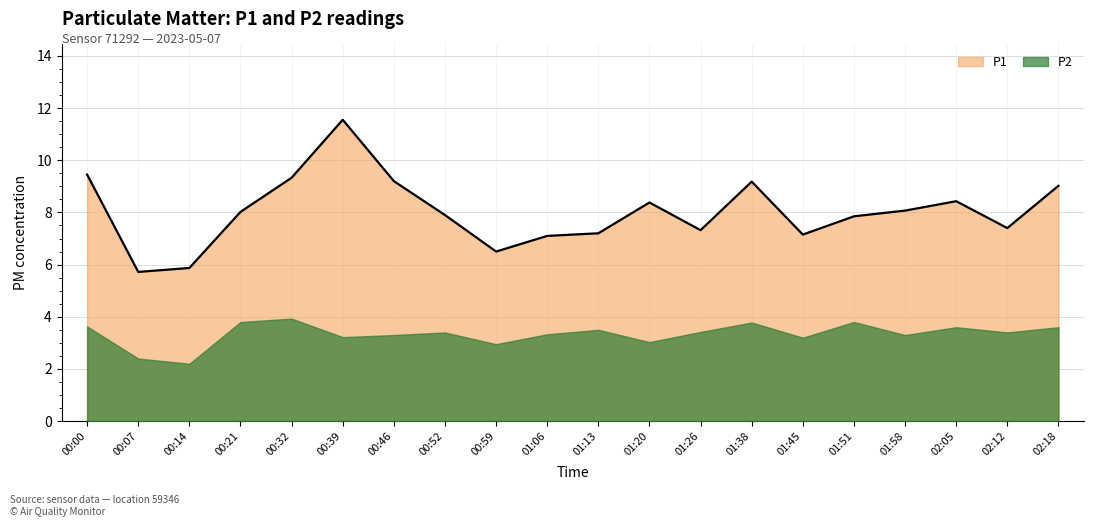

Where is the first local maximum?

00:39